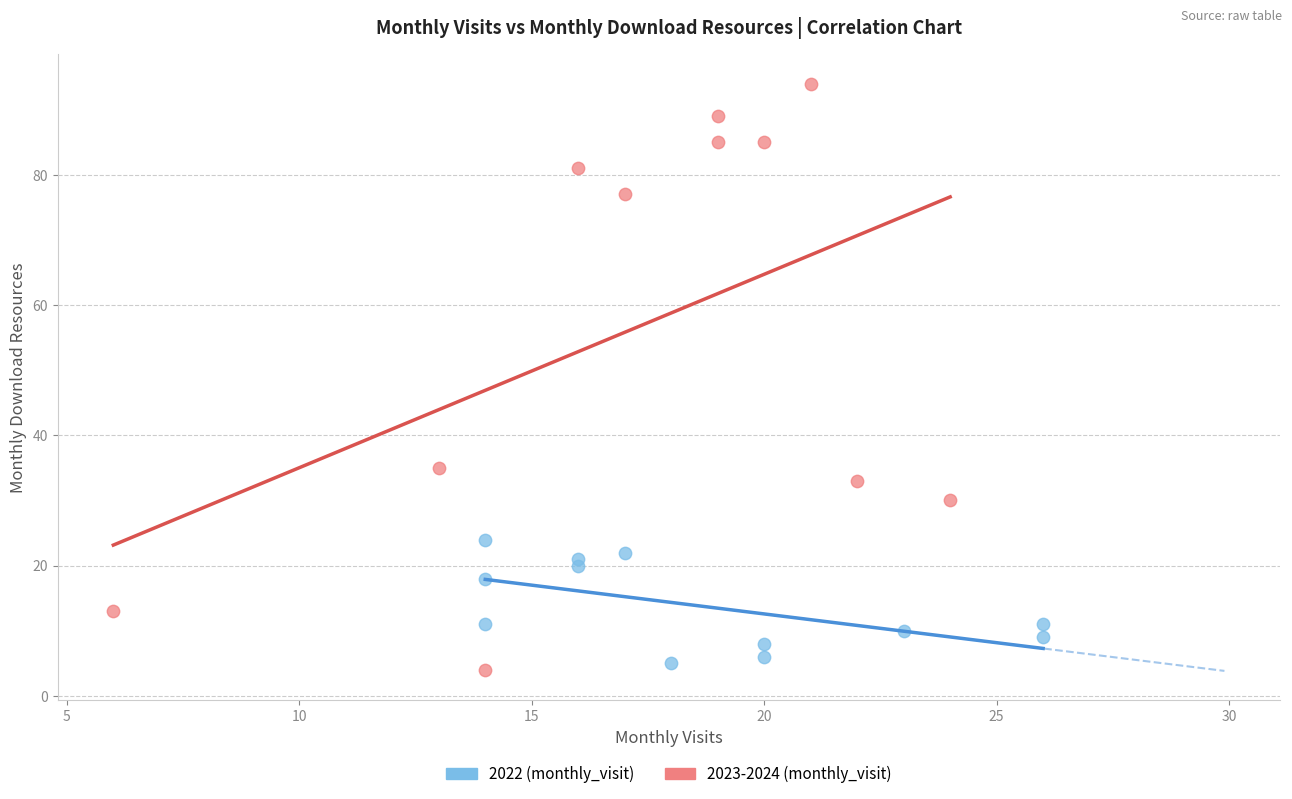

Which series contains the highest Y value?

2023-2024 (monthly_visit)